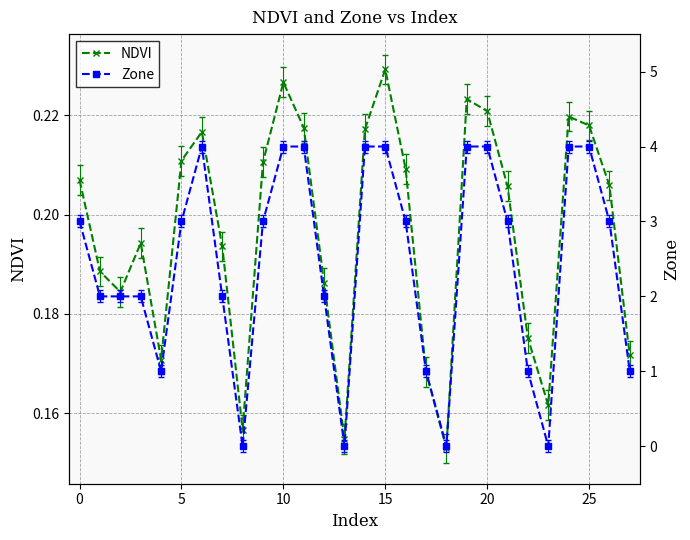

What is the total value across all series at 14?

4.2